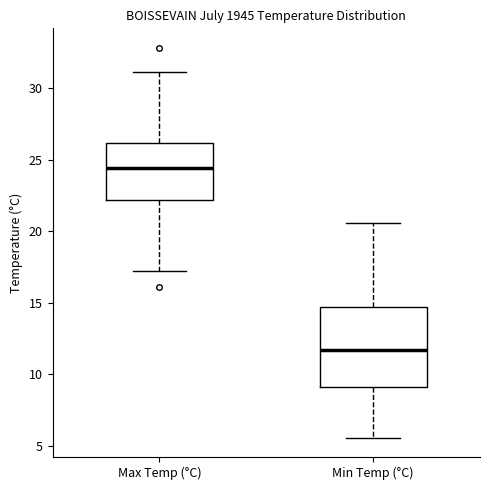

Reading left to right, read every box against the y-axis: the position of its median line, the range the box covers, and the ends of its whiskers. The values are not printed on the chart, so give them approximately, as read against the axis.

Max Temp (°C): median 24.5, box 22.0 to 26.0, whiskers 17.0 to 31.0
Min Temp (°C): median 11.5, box 9.0 to 14.5, whiskers 5.5 to 20.5